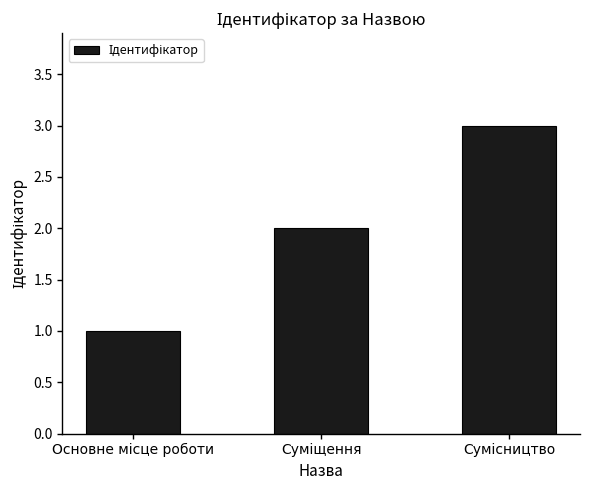

Reading left to right, extract all data points from this chart.

1	2	3